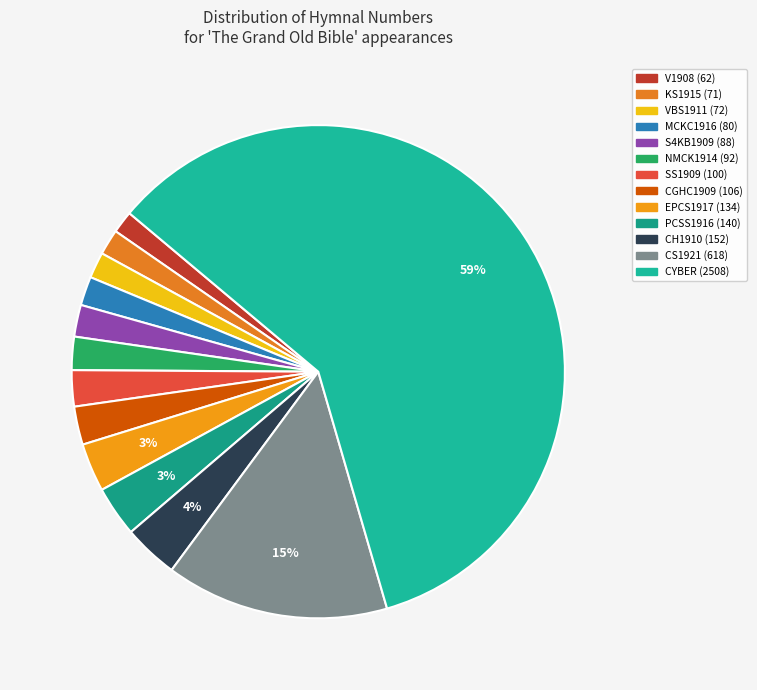

Does EPCS1917 (134) account for over 50% of the chart?

No